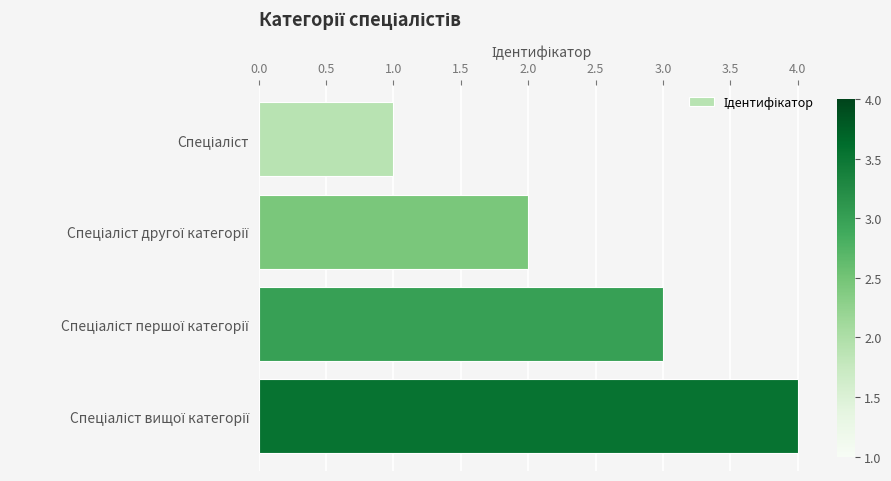

What is the smallest value displayed?

1